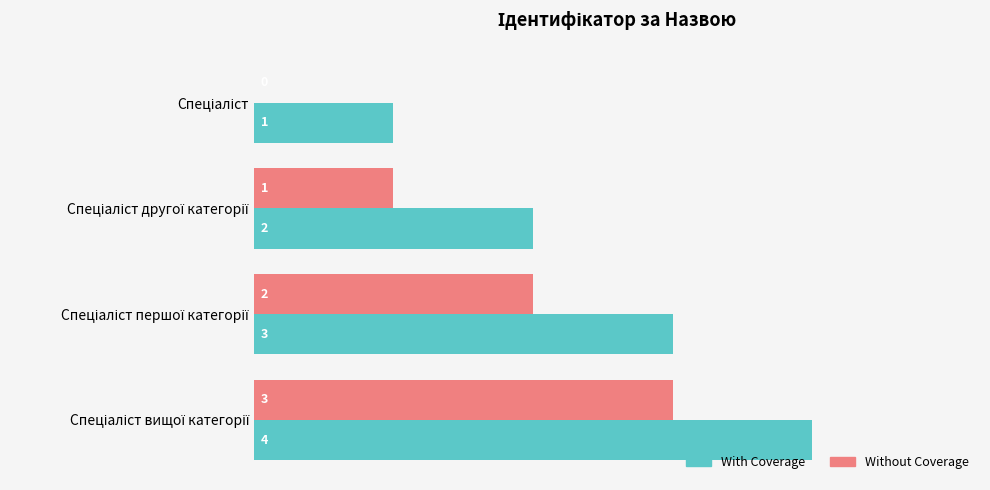

What is the maximum value shown in the chart?

4